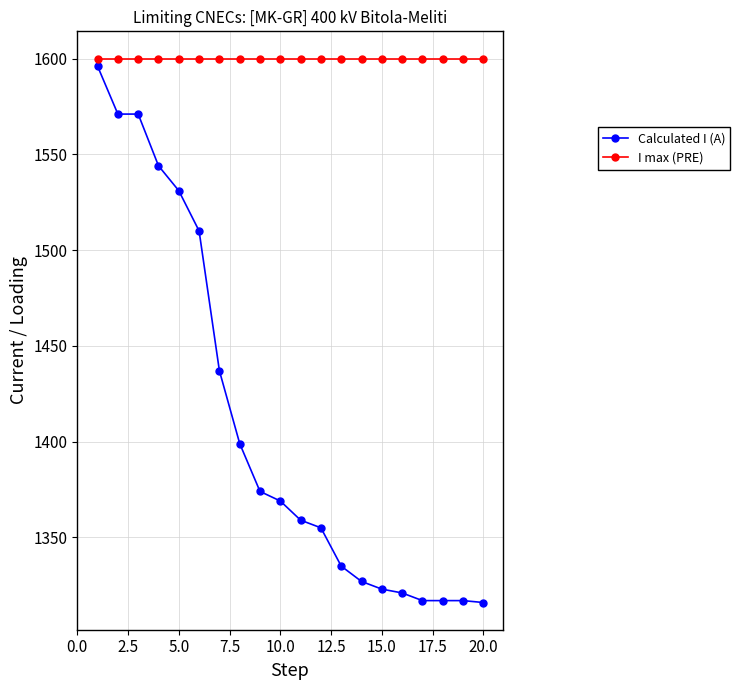

What is the greatest value displayed?

1600